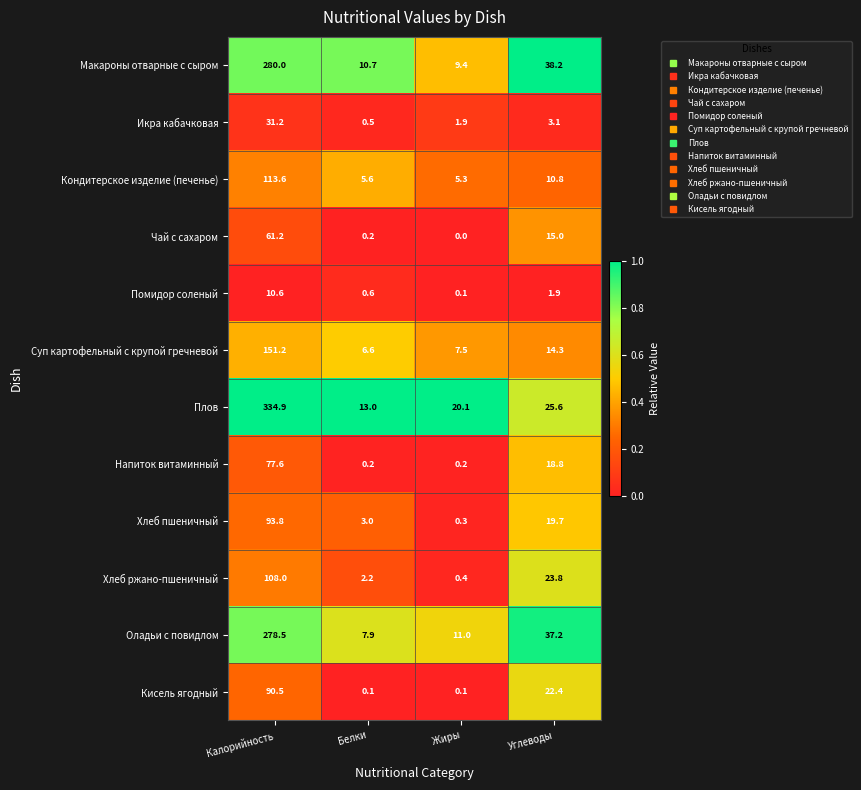

Is it true that Плов equals 13.0 at Белки?

True